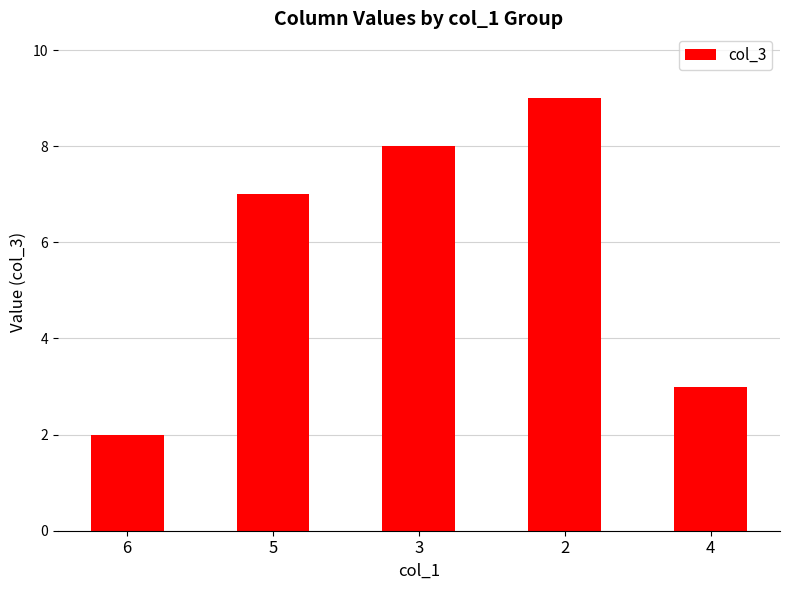

At which category does the chart reach its peak across all series?

2